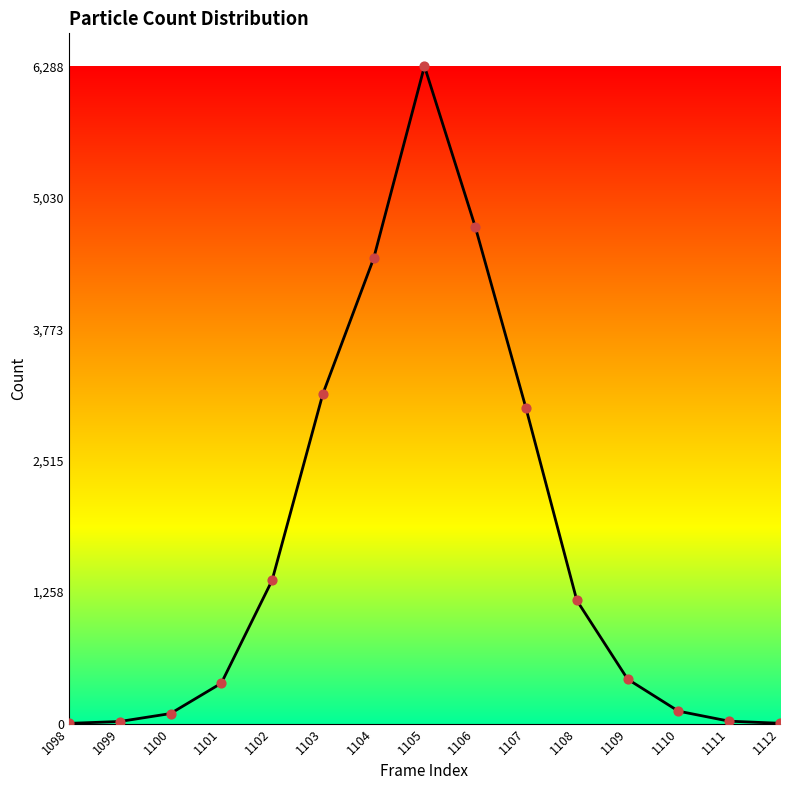

Between 1112 and 1104, which is larger?

1104